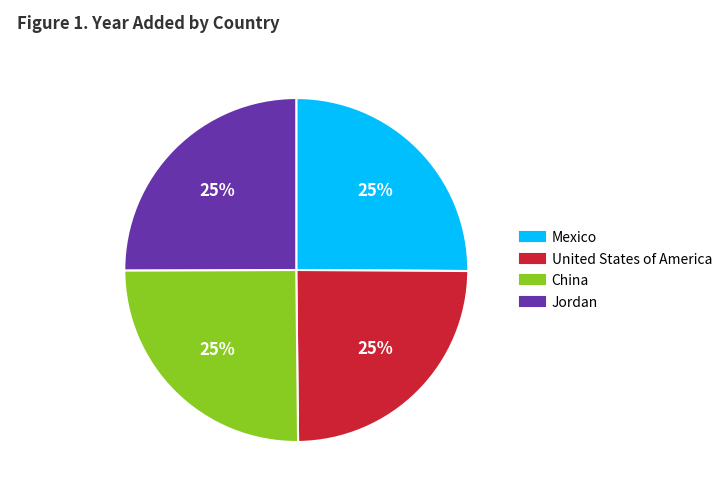

What percentage is the Jordan slice, to the nearest percent?

25%